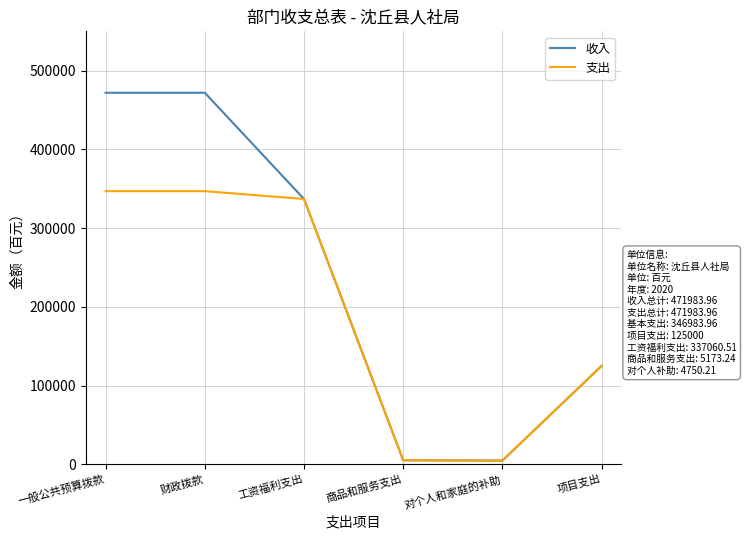

Where is 收入 nearest to the value 238367?

工资福利支出